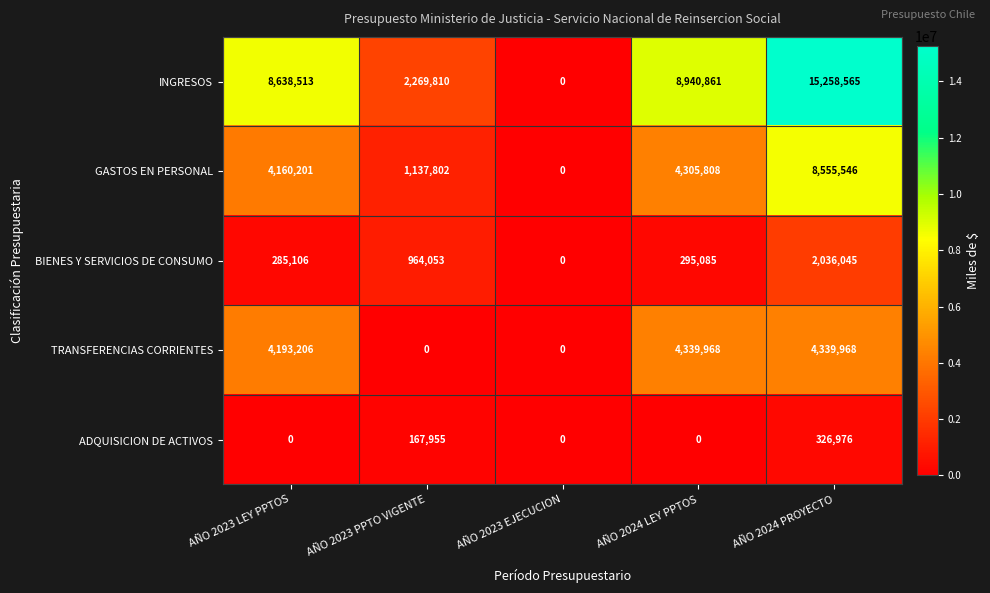

Which series has the largest total across all categories?

INGRESOS